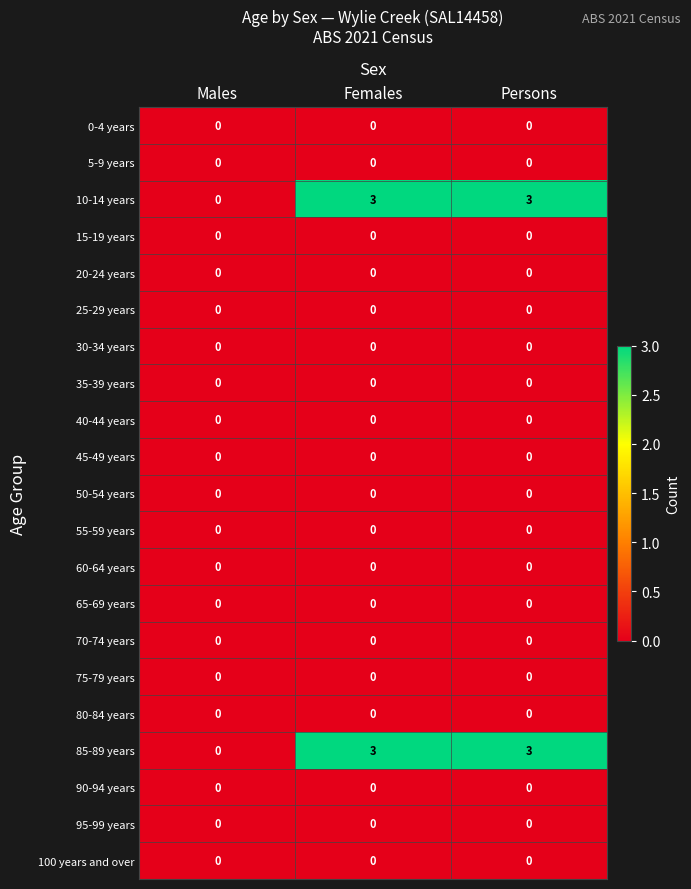

What is the total value across all series at Females?

6